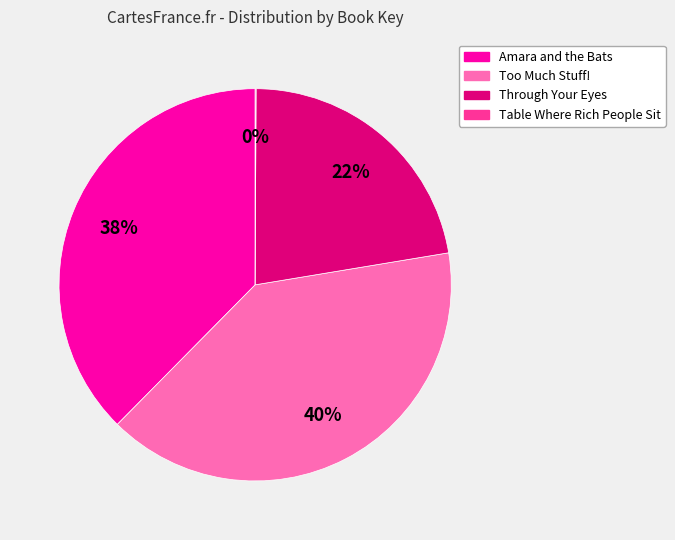

To the nearest percent, what percentage of the pie is Too Much Stuff!?

40%